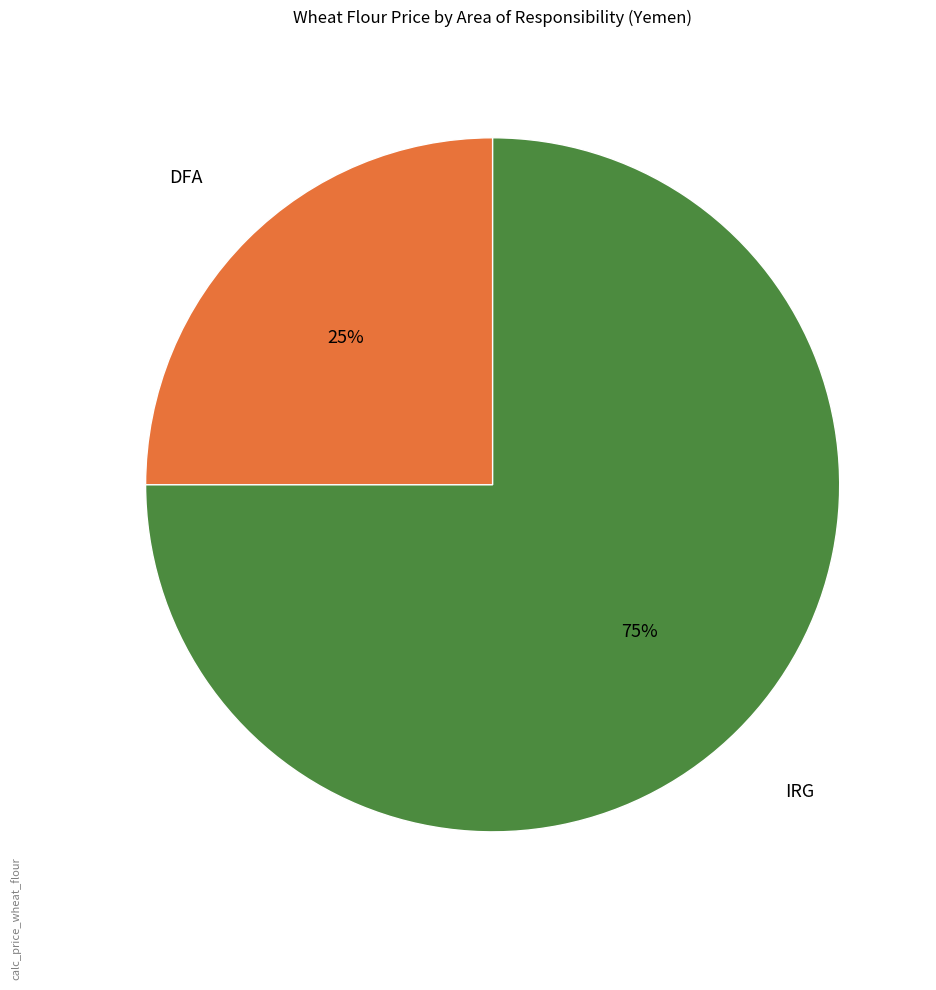

Does any single category account for the majority?

Yes